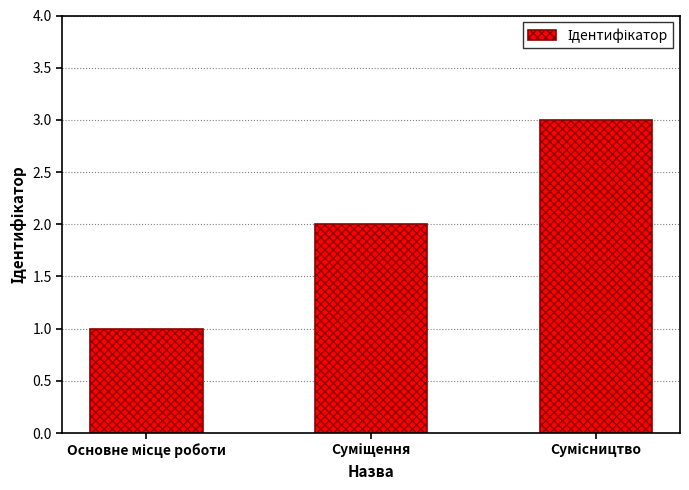

What is the maximum value shown in the chart?

3